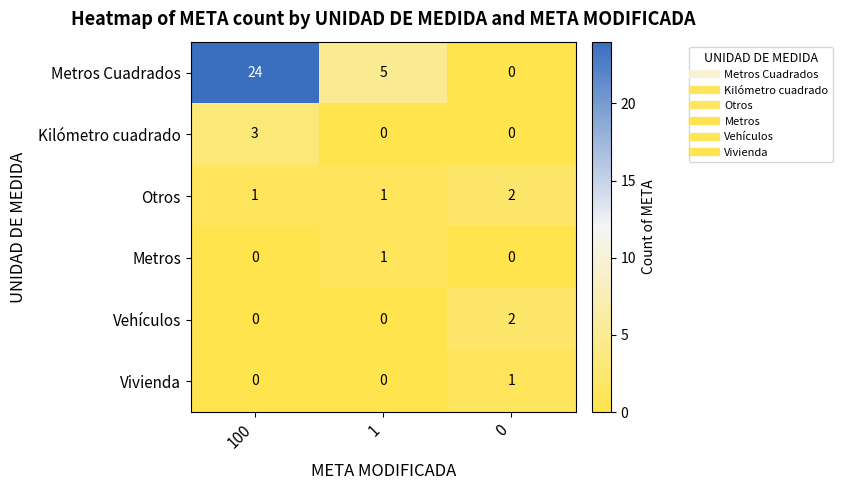

Which label corresponds to the largest value in the chart?

100